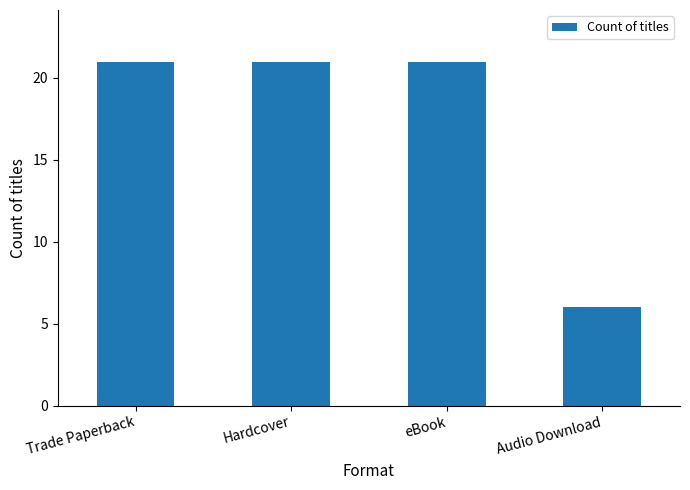

What is the difference between the maximum and minimum values?

15